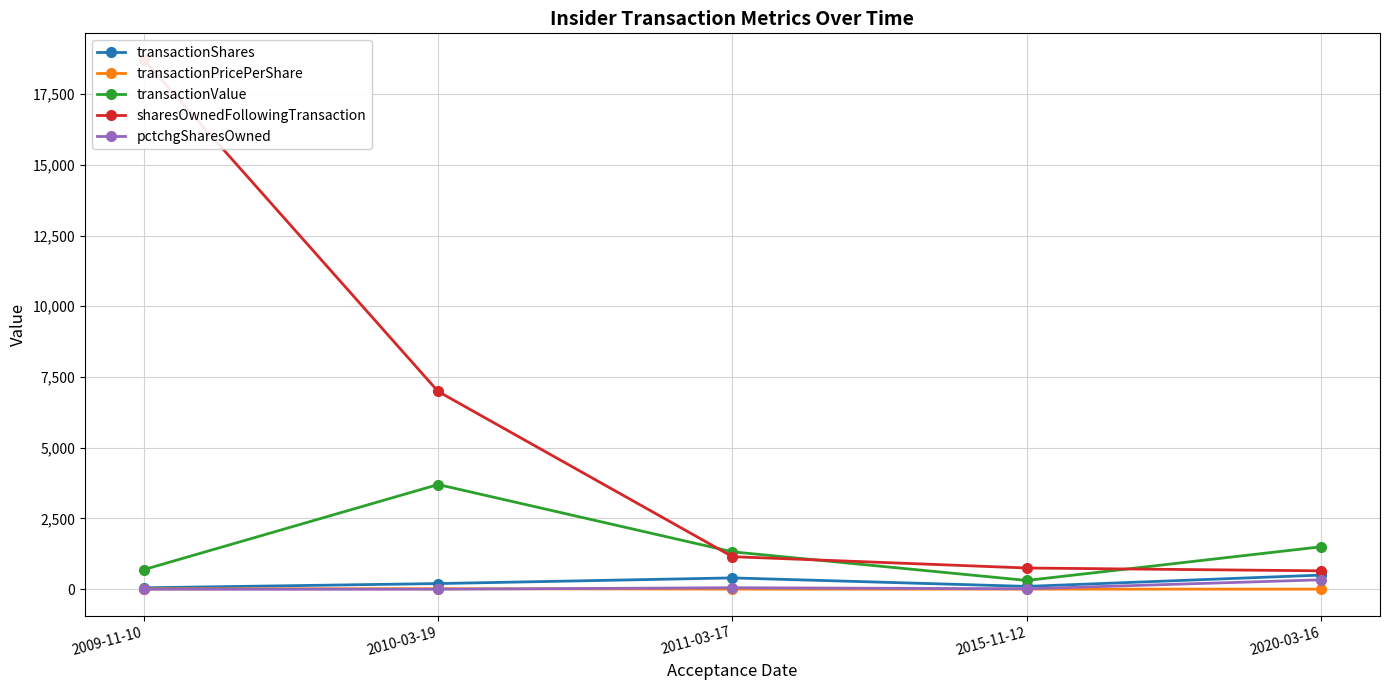

How many distinct data groups are displayed?

5